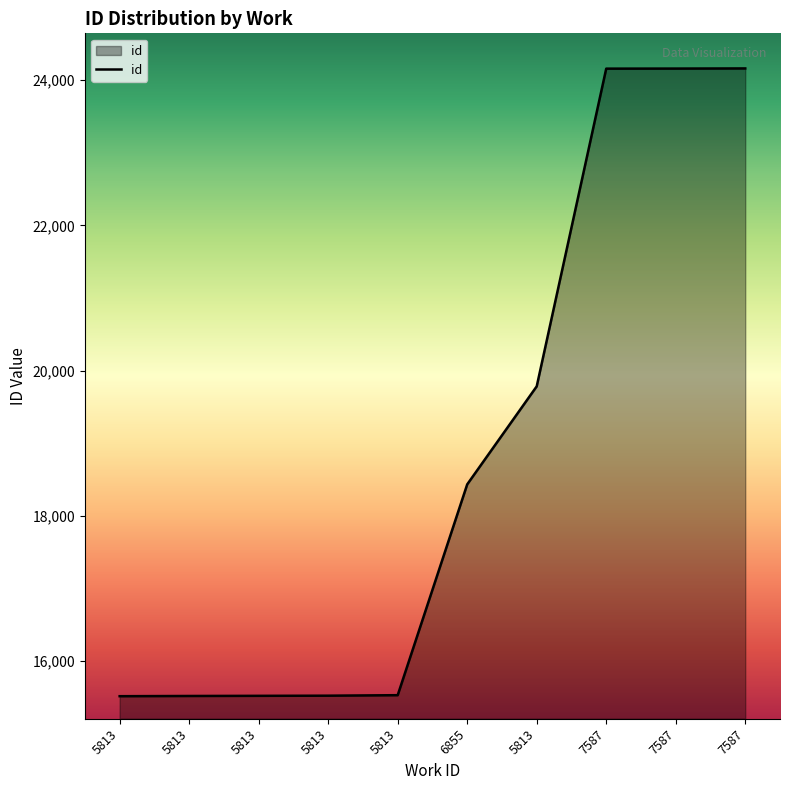

How many distinct data groups are displayed?

1